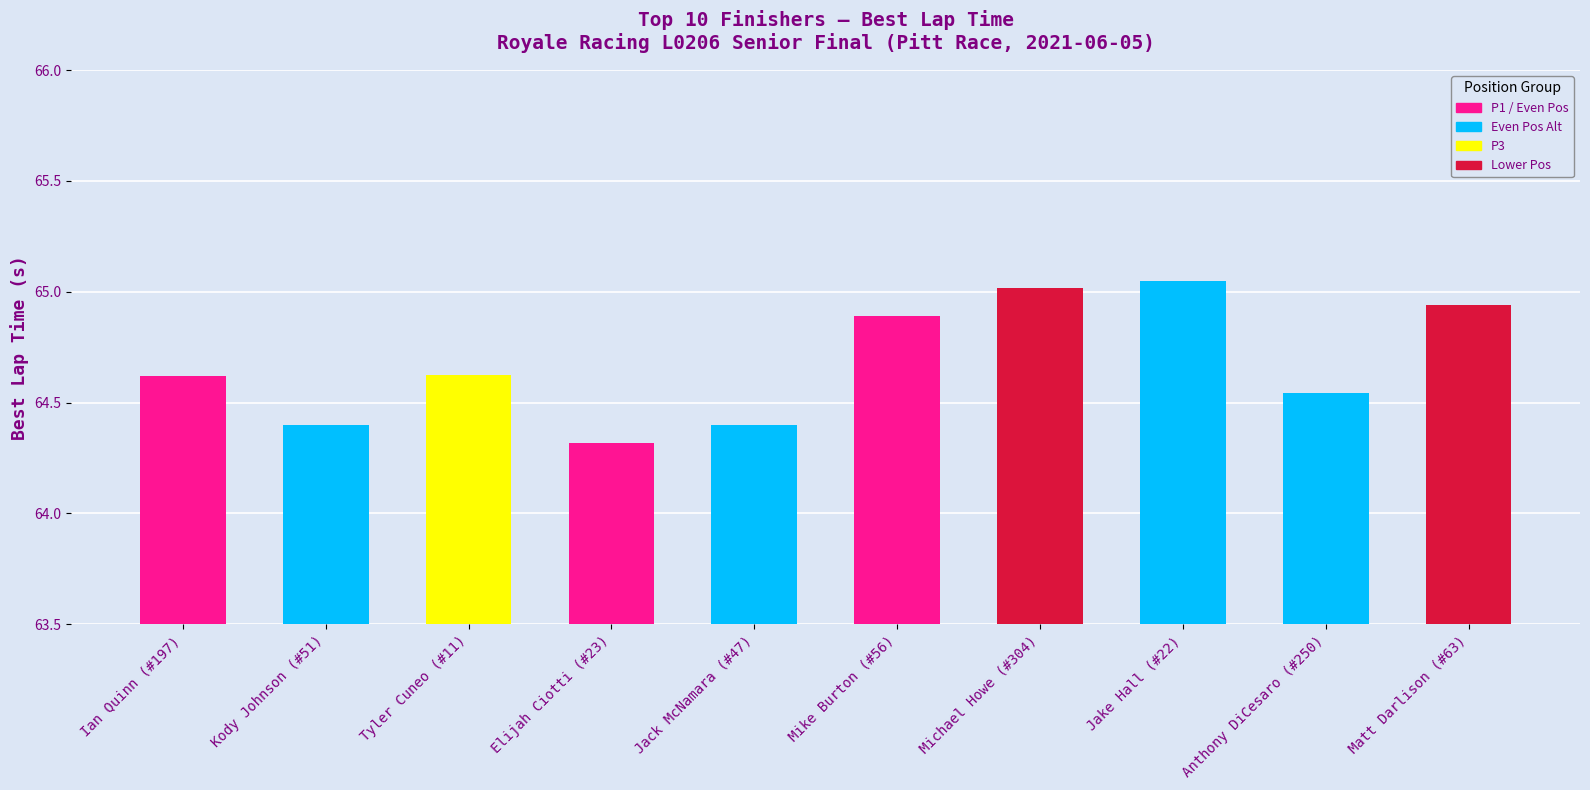

The chart shows a value of 65.0 at Michael Howe (#304). True or false?

True